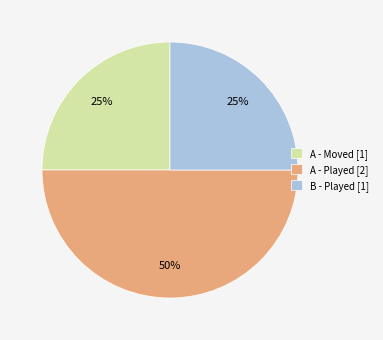

Does A - Moved [1] account for over 50% of the chart?

No